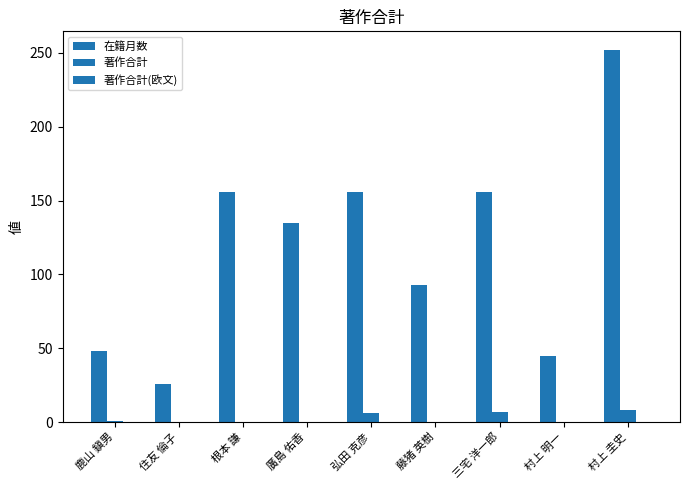

Reading right to left, what are all the values shown in this chart?

在籍月数: 村上 圭史=252	村上 明一=45	三宅 洋一郎=156	藤猪 英樹=93	弘田 克彦=156	廣島 佑香=135	根本 謙=156	住友 倫子=26	鹿山 鎭男=48
著作合計: 村上 圭史=8	村上 明一=0	三宅 洋一郎=7	藤猪 英樹=0	弘田 克彦=6	廣島 佑香=0	根本 謙=0	住友 倫子=0	鹿山 鎭男=1
著作合計(欧文): 村上 圭史=0	村上 明一=0	三宅 洋一郎=0	藤猪 英樹=0	弘田 克彦=0	廣島 佑香=0	根本 謙=0	住友 倫子=0	鹿山 鎭男=0